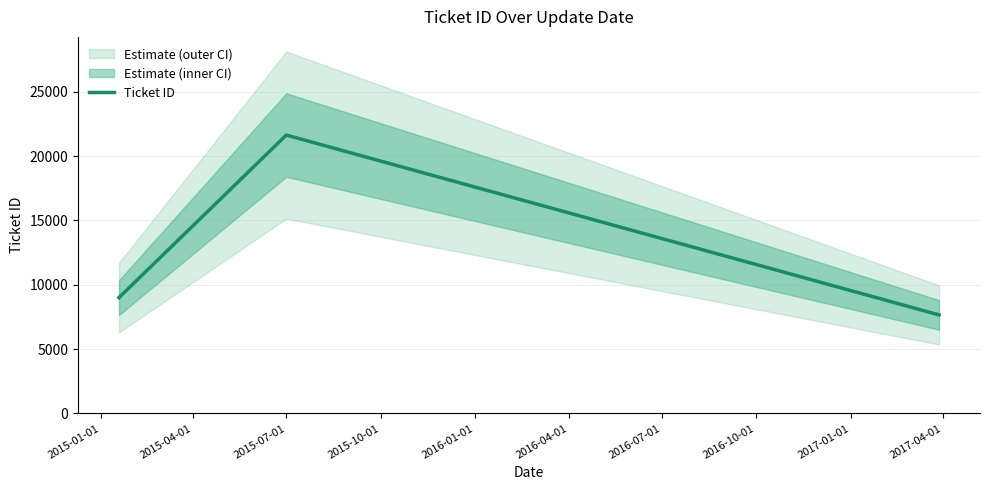

Reading left to right, extract all data points from this chart.

9009	21639	7663